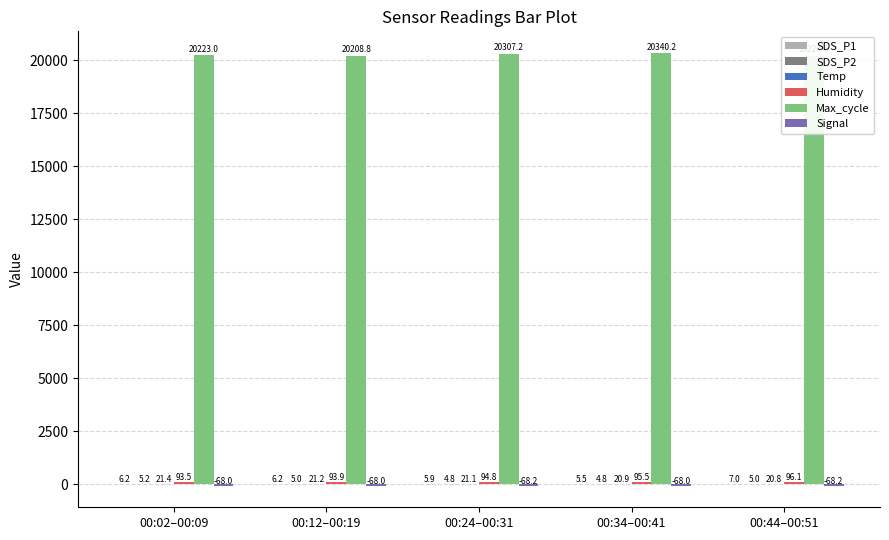

What is the sum of all Max_cycle values?

101300.0